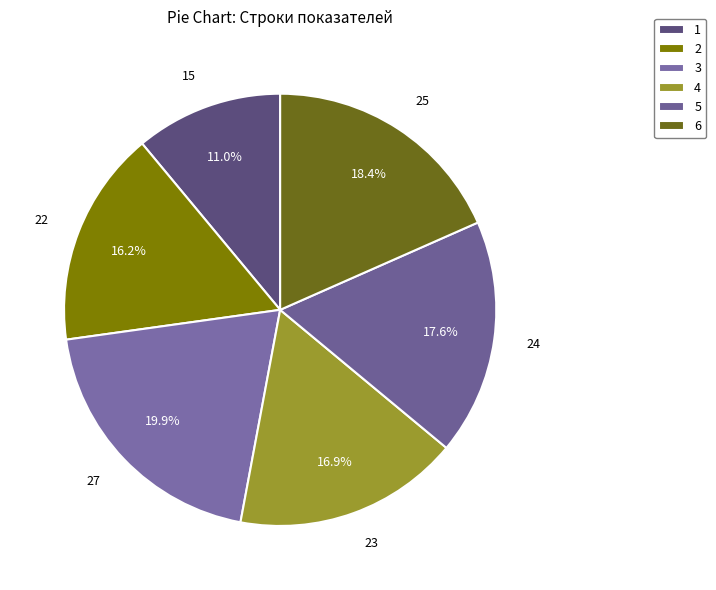

Count the number of slices in the pie.

6